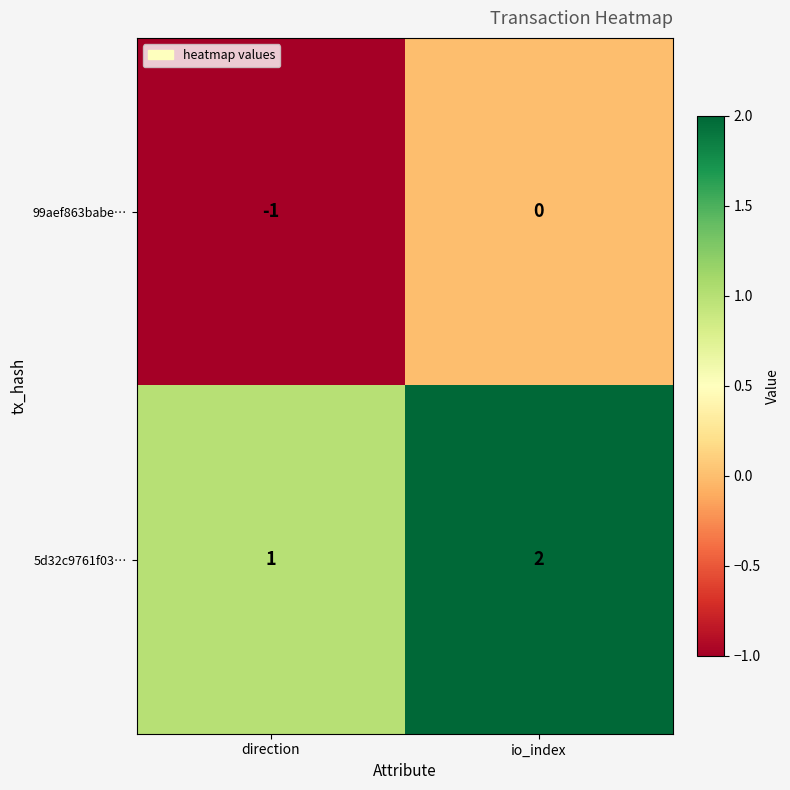

At which label does 99aef863babe… reach its minimum?

direction